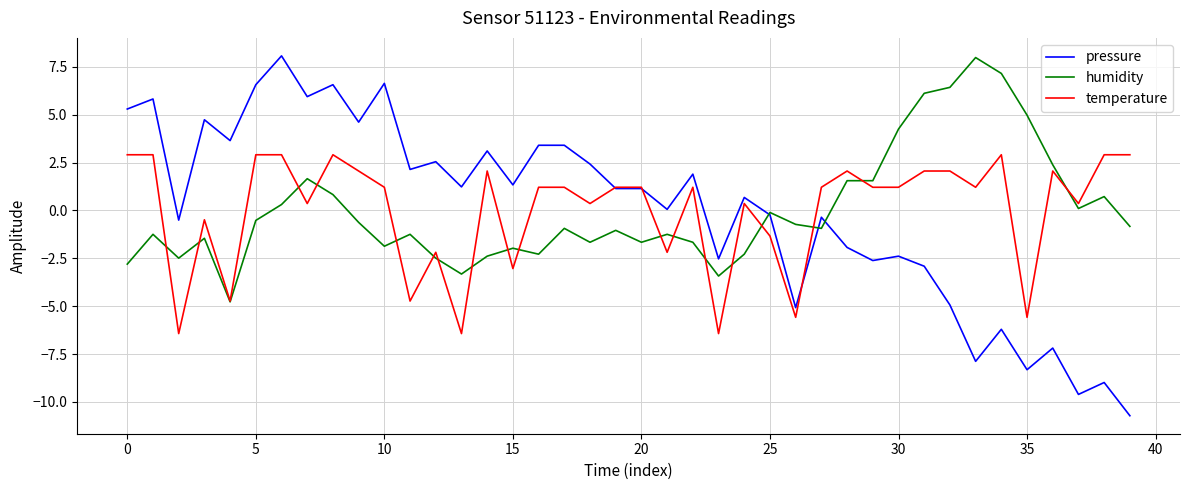

Reading left to right, what are all the values shown in this chart?

pressure: 5.3	5.8	-0.5	4.7	3.6	6.6	8.1	5.9	6.6	4.6	6.6	2.1	2.5	1.2	3.1	1.3	3.4	3.4	2.4	1.1	1.1	0.1	1.9	-2.5	0.7	-0.2	-5.1	-0.4	-1.9	-2.6	-2.4	-2.9	-4.9	-7.9	-6.2	-8.3	-7.2	-9.6	-9.0	-10.7
humidity: -2.8	-1.2	-2.5	-1.5	-4.8	-0.5	0.3	1.7	0.8	-0.6	-1.9	-1.2	-2.5	-3.3	-2.4	-2.0	-2.3	-0.9	-1.7	-1.0	-1.7	-1.2	-1.7	-3.4	-2.3	-0.1	-0.7	-0.9	1.6	1.6	4.2	6.1	6.4	8.0	7.2	5.0	2.4	0.1	0.7	-0.8
temperature: 2.9	2.9	-6.4	-0.5	-4.7	2.9	2.9	0.4	2.9	2.1	1.2	-4.7	-2.2	-6.4	2.1	-3.0	1.2	1.2	0.4	1.2	1.2	-2.2	1.2	-6.4	0.4	-1.3	-5.6	1.2	2.1	1.2	1.2	2.1	2.1	1.2	2.9	-5.6	2.1	0.4	2.9	2.9